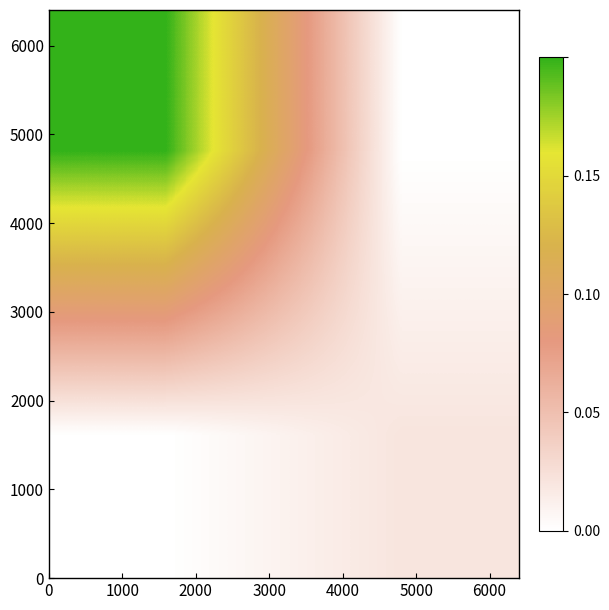

What is the greatest value displayed?

0.2